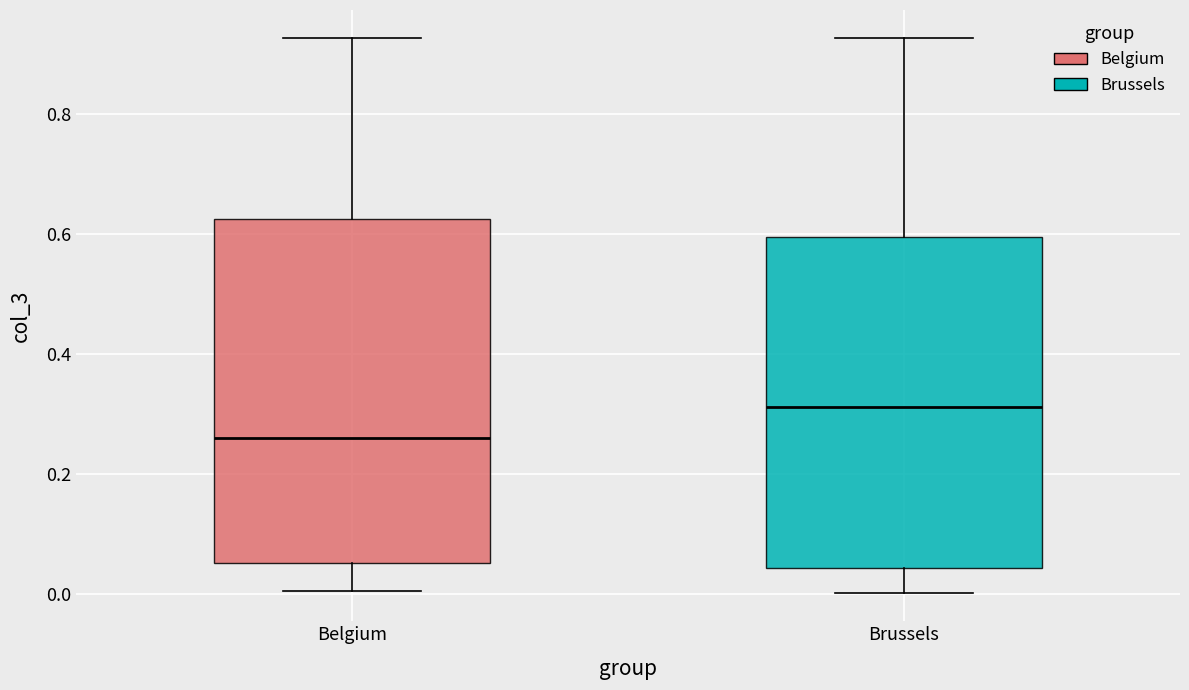

Which box has the lowest median line?

Belgium